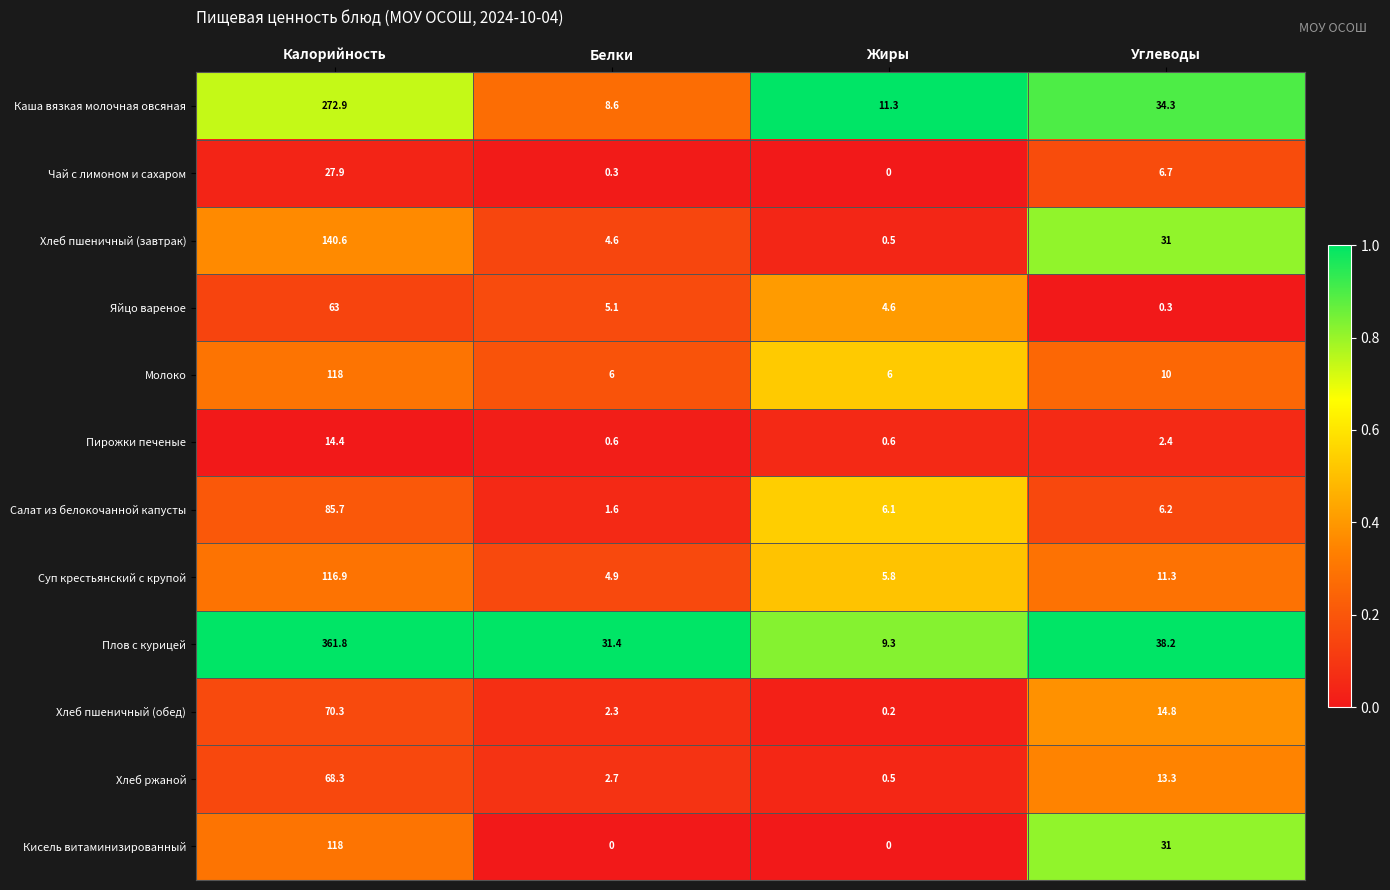

Where does the Хлеб пшеничный (обед) series first go above 14?

Калорийность